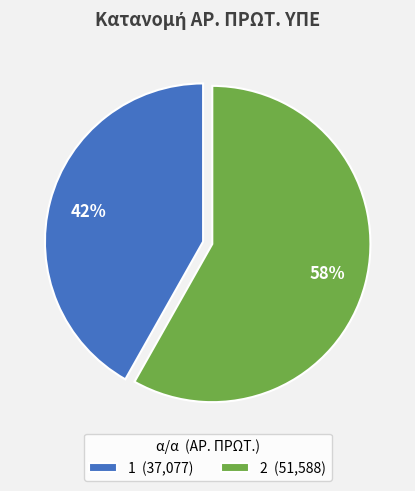

Is 1 the majority of the pie?

No